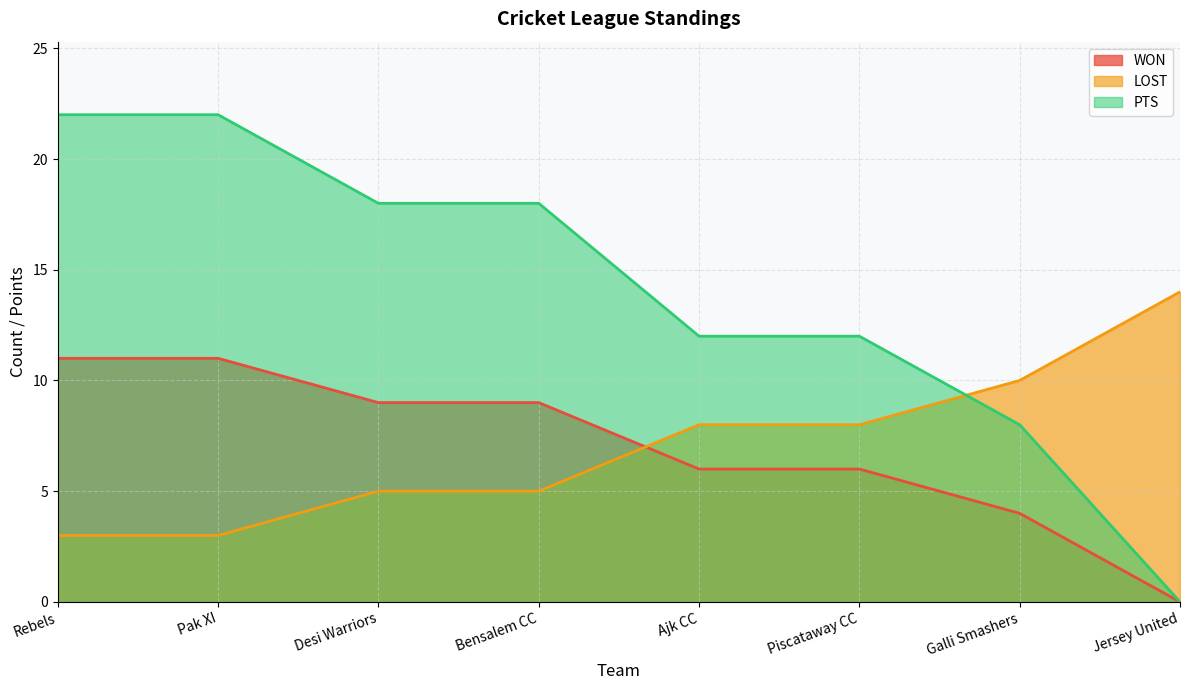

True or false: LOST has more than 2 points higher than both neighbors.

False